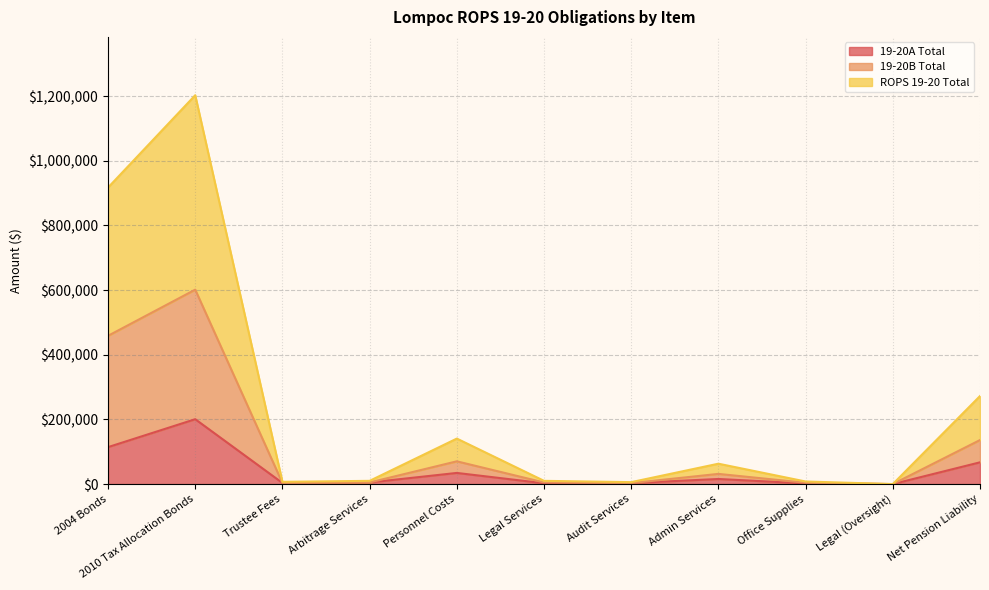

What is the difference between the second highest and second lowest values in the ROPS 19-20 Total series?

910996